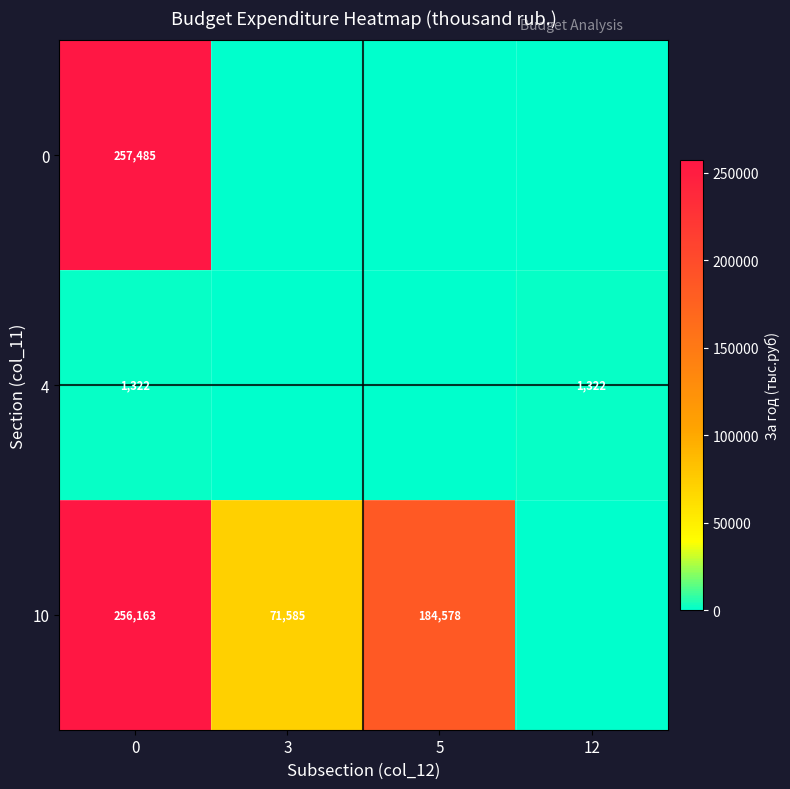

What is the maximum value shown in the chart?

257485.0